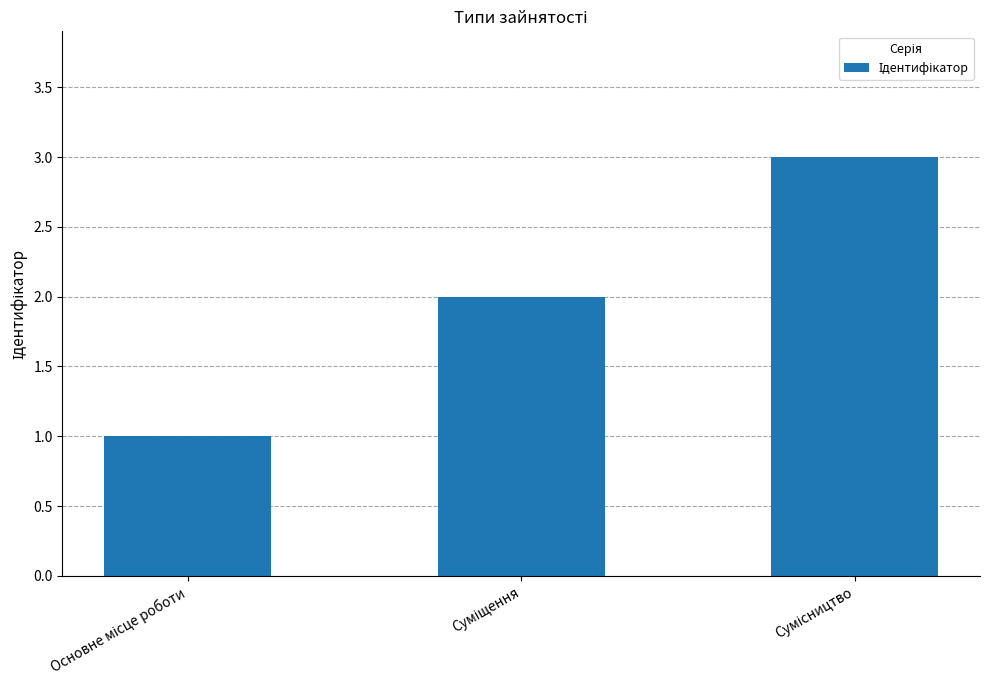

What is the maximum value shown in the chart?

3